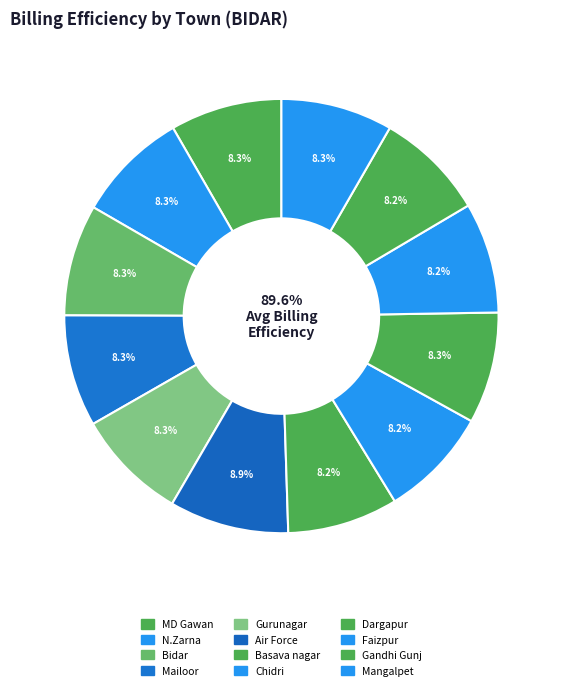

To the nearest percent, what percentage of the pie is MD Gawan?

8%